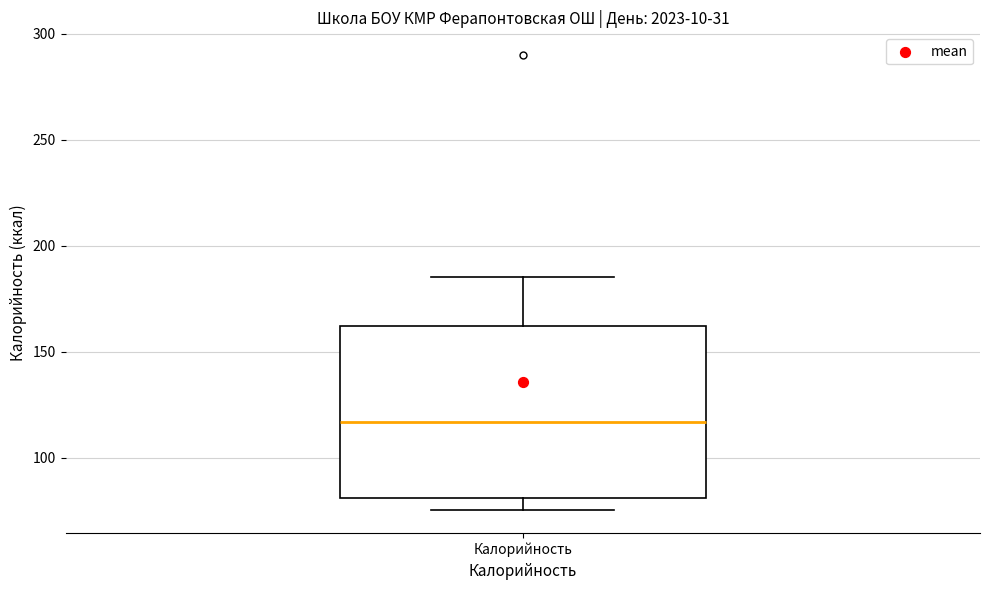

Where does the lower whisker of the box for Калорийность end on the y-axis? The values are not printed on the chart, so give them approximately, as read against the axis.

75